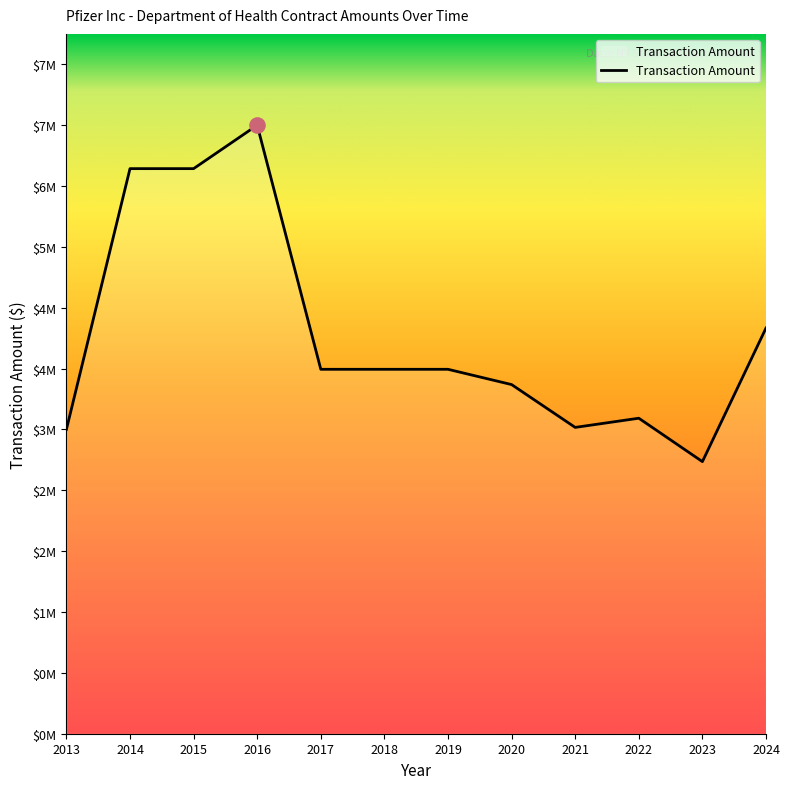

What is the change in value from 2015 to 2018?

-2308184